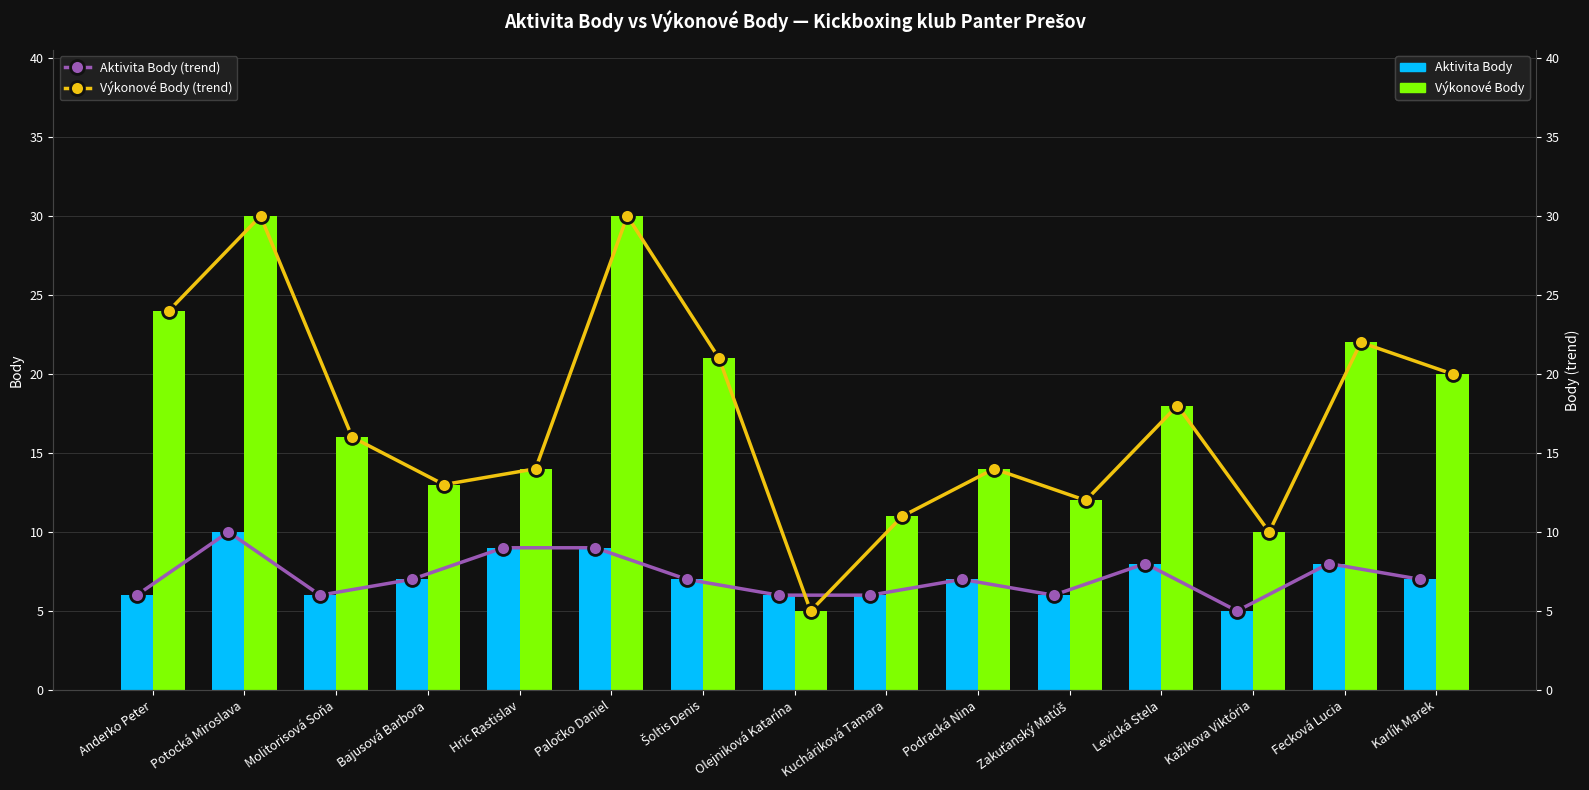

At which label is Aktivita Body (trend) closest to 7?

Bajusová Barbora